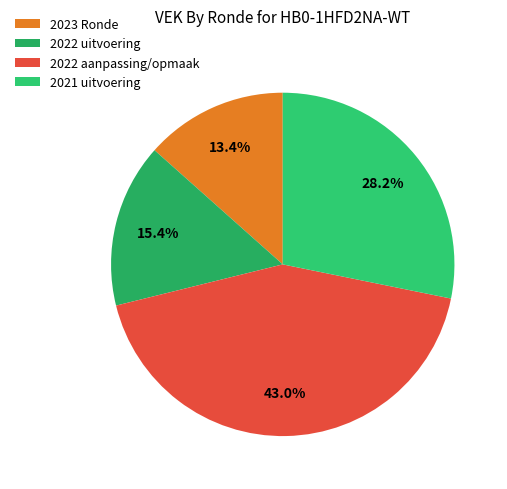

Rank the categories by value from lowest to highest.

2023 Ronde, 2022 uitvoering, 2021 uitvoering, 2022 aanpassing/opmaak